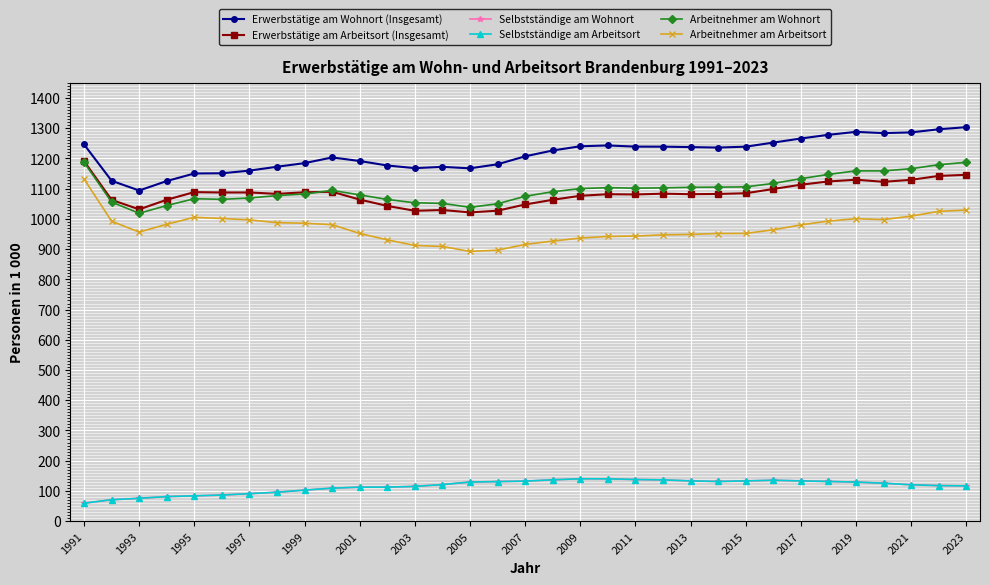

Which category has the highest value in the Erwerbstätige am Arbeitsort (Insgesamt) series?

1991